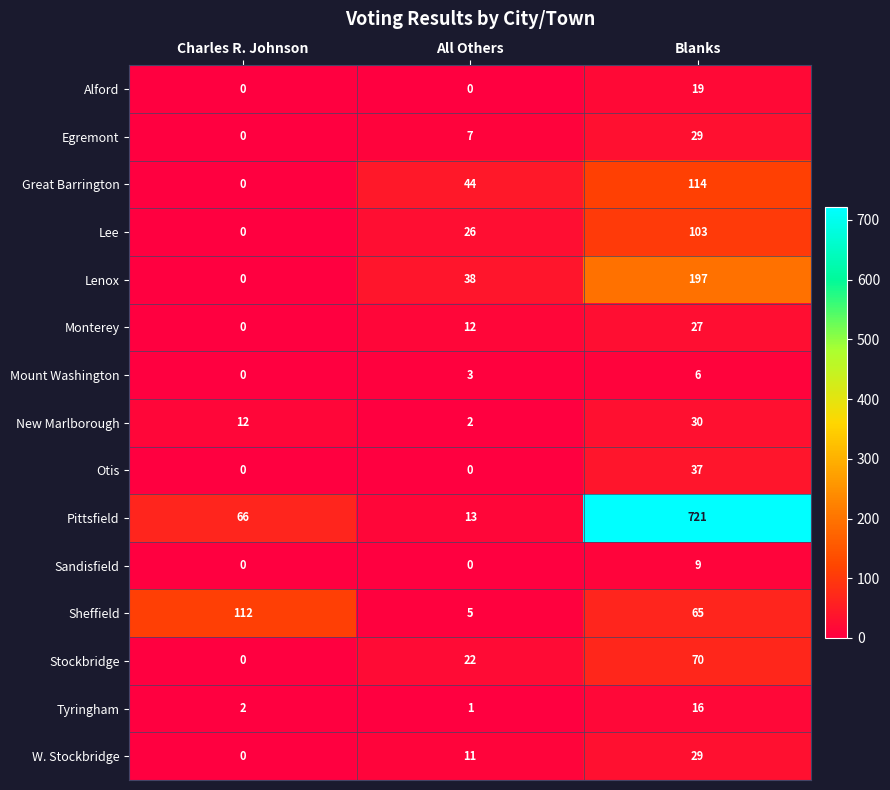

Rank the categories by Lee value from highest to lowest.

Blanks, All Others, Charles R. Johnson